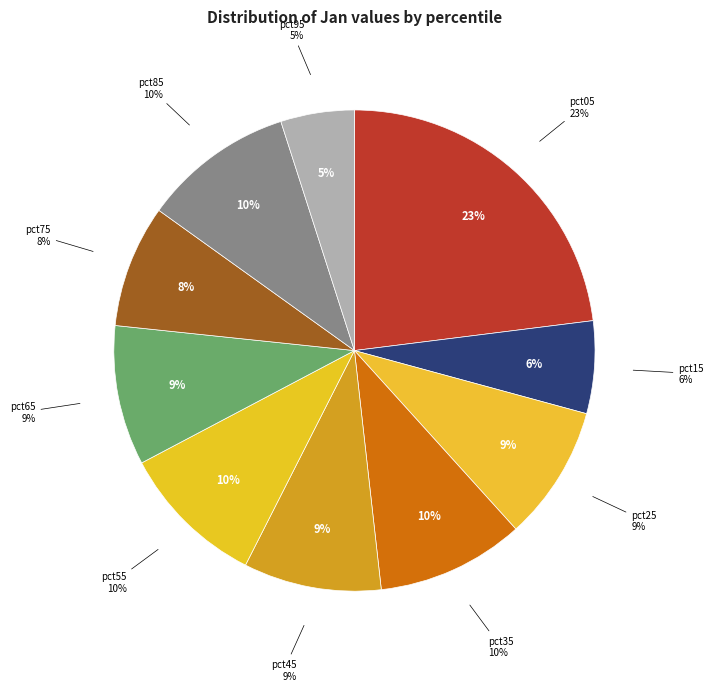

How many segments does this pie chart have?

10